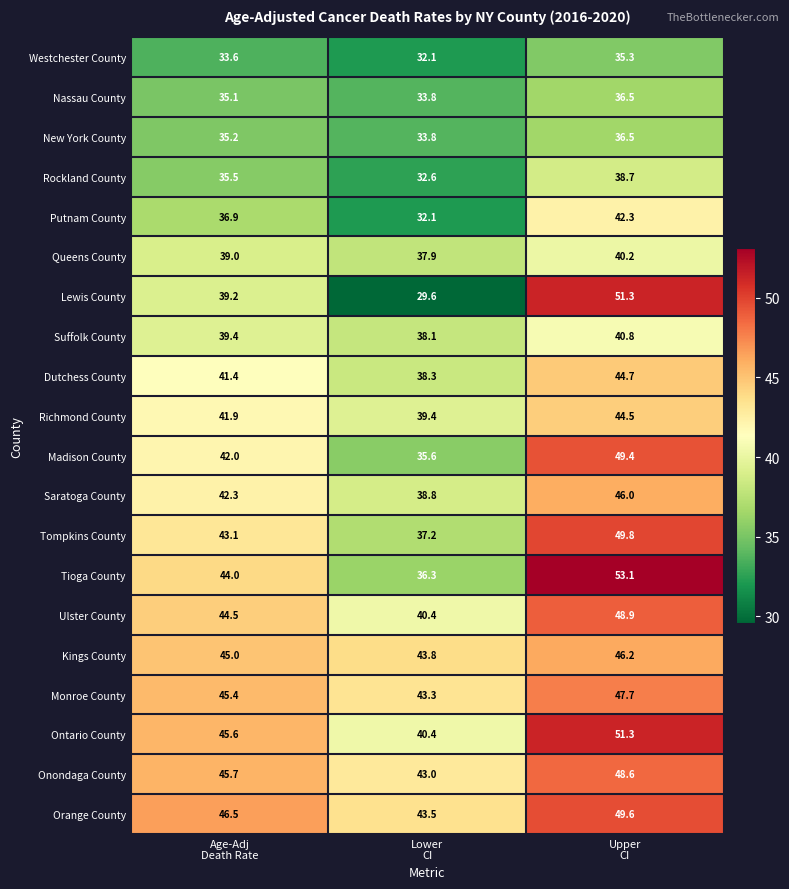

Which series has the widest spread of values?

Lewis County